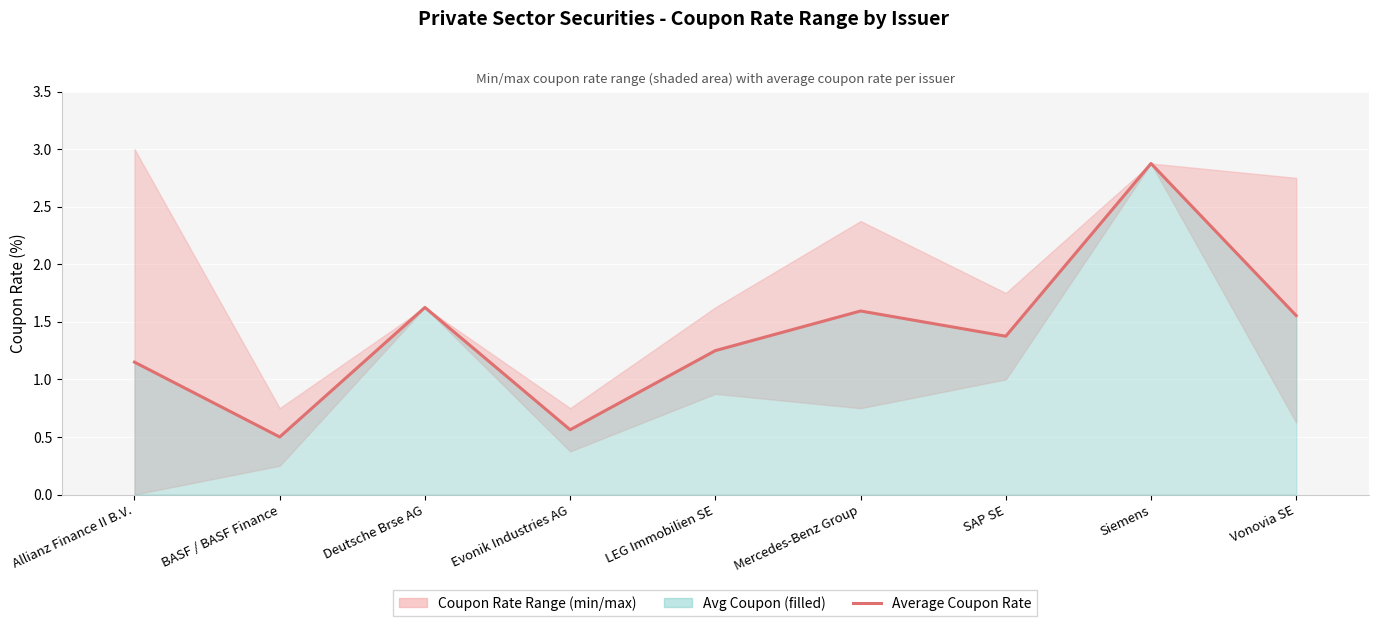

True or false: there are more than 1 points higher than both neighbors.

True